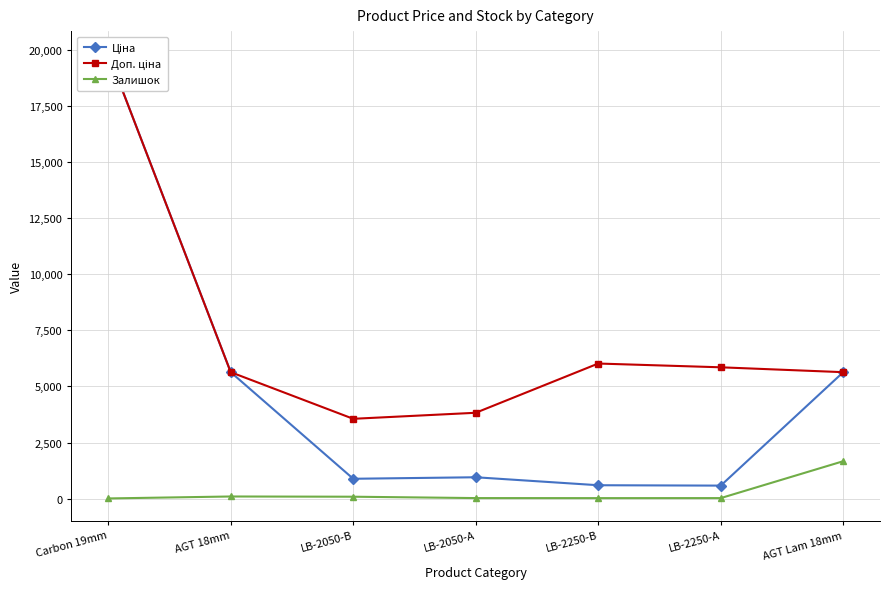

True or false: Доп. ціна and Залишок intersect in this chart.

False